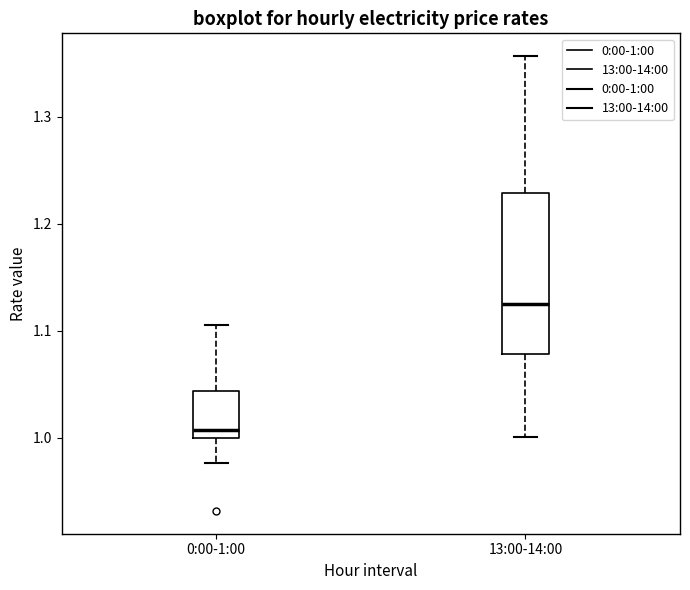

Reading left to right, read every box against the y-axis: the position of its median line, the range the box covers, and the ends of its whiskers. The values are not printed on the chart, so give them approximately, as read against the axis.

0:00-1:00: median 1.01, box 1.00 to 1.04, whiskers 0.98 to 1.11
13:00-14:00: median 1.12, box 1.08 to 1.23, whiskers 1.00 to 1.36